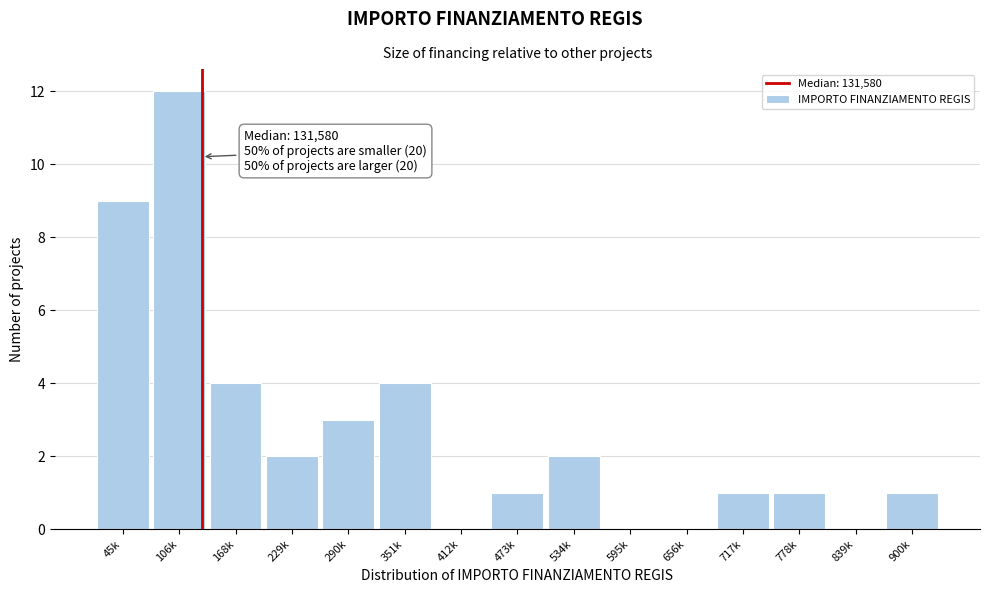

Reading right to left, what are all the values shown in this chart?

900k=1	839k=0	778k=1	717k=1	656k=0	595k=0	534k=2	473k=1	412k=0	351k=4	290k=3	229k=2	168k=4	106k=12	45k=9